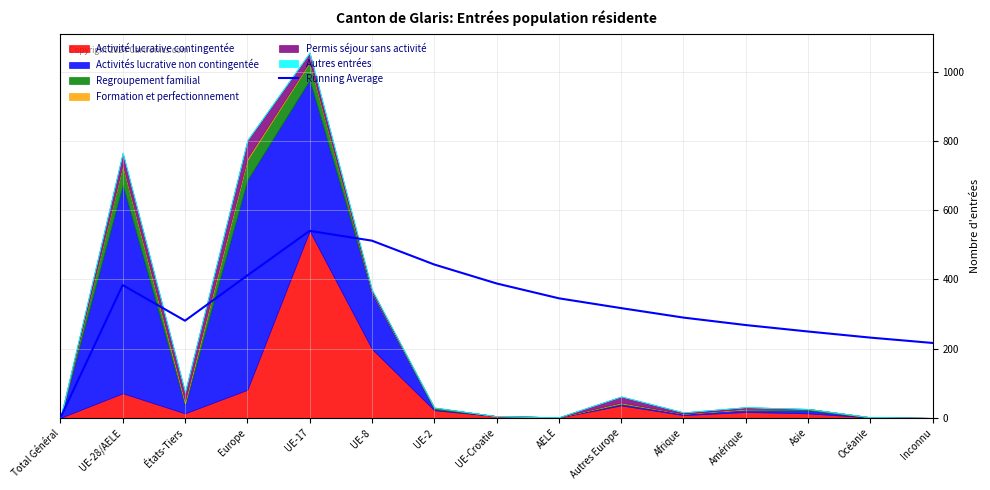

Which category has the highest value across all series?

UE-17